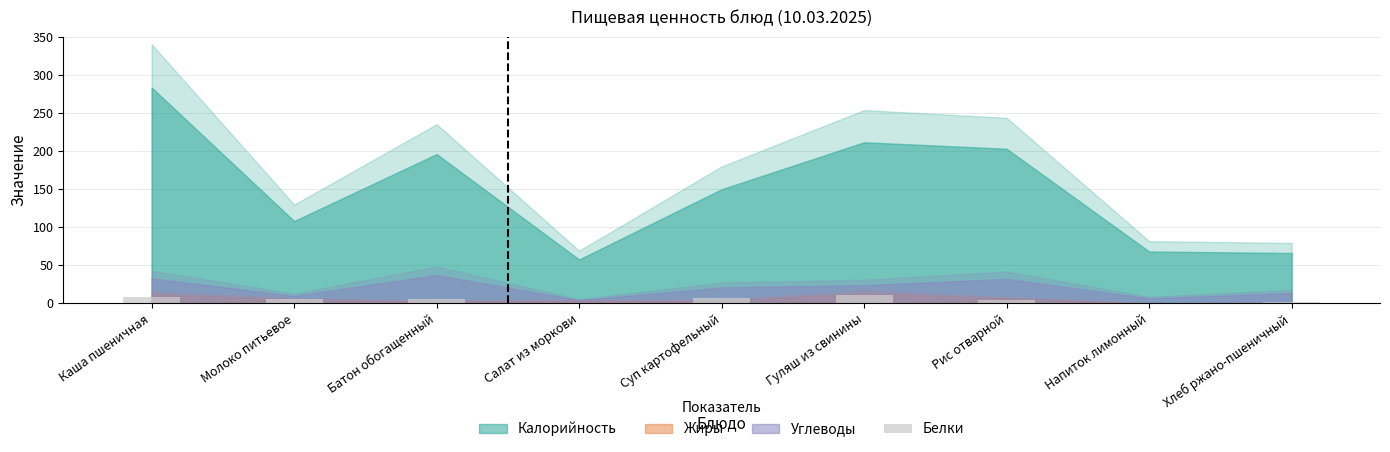

What is the sum of all values?

44.0